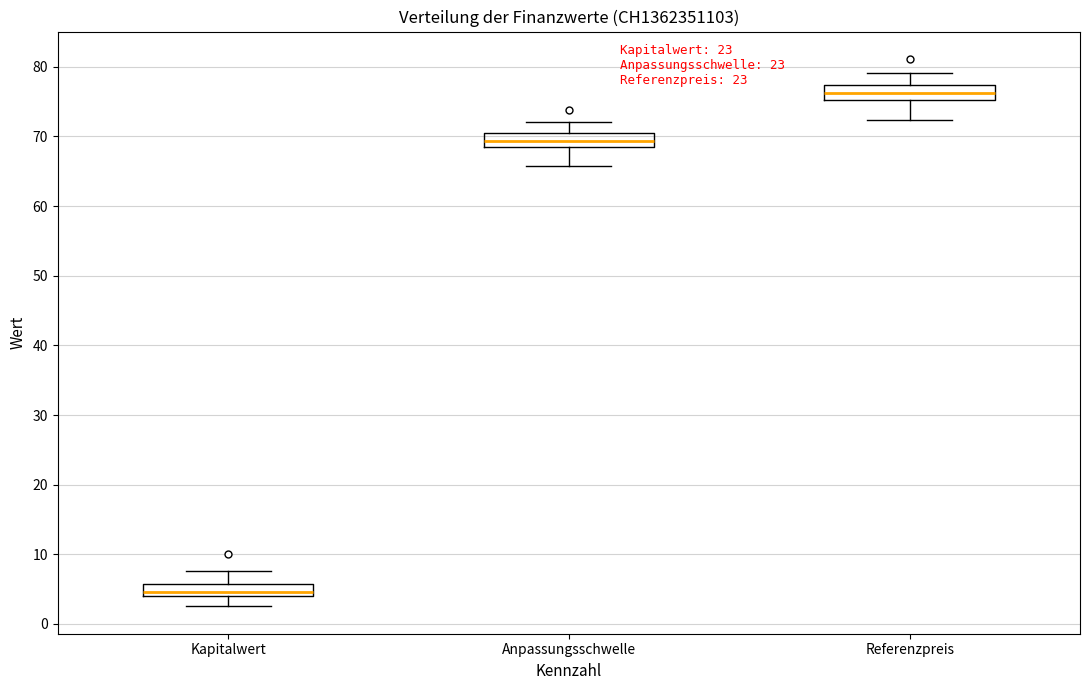

Where does the lower whisker of the box for Kapitalwert end on the y-axis? The values are not printed on the chart, so give them approximately, as read against the axis.

3